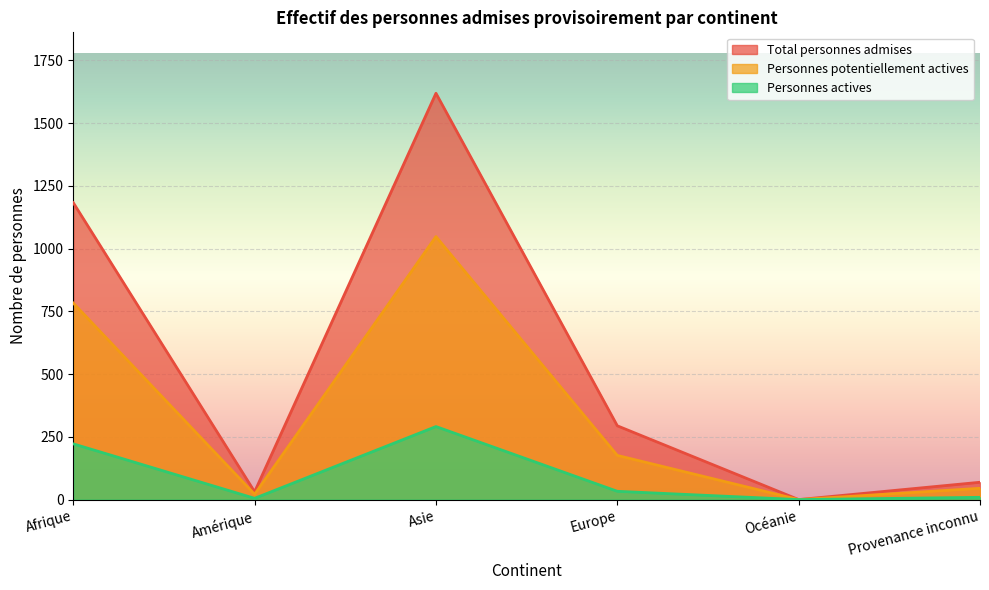

Does the chart display data point markers on the line(s)?

No